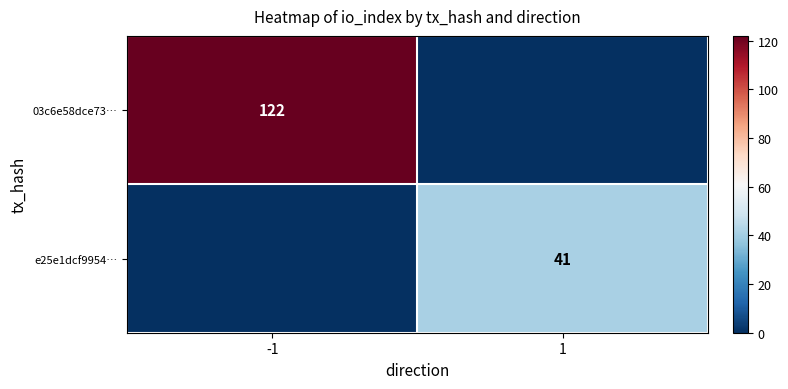

The value of e25e1dcf9954… at 1 is 41. True or false?

True